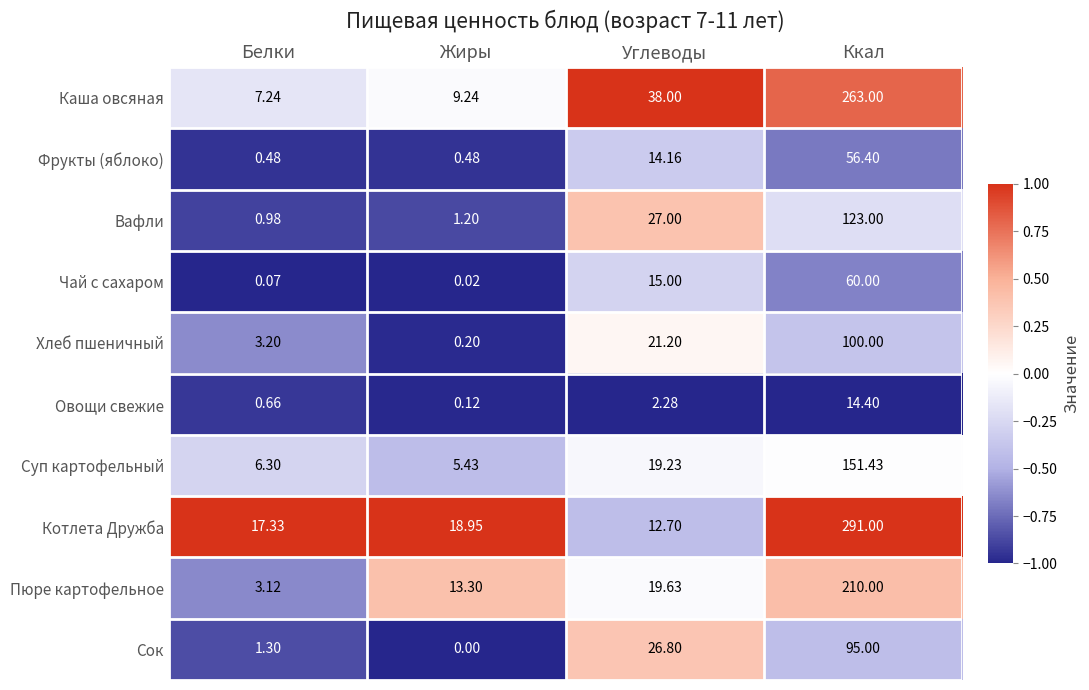

Which category has the highest value across all series?

Ккал